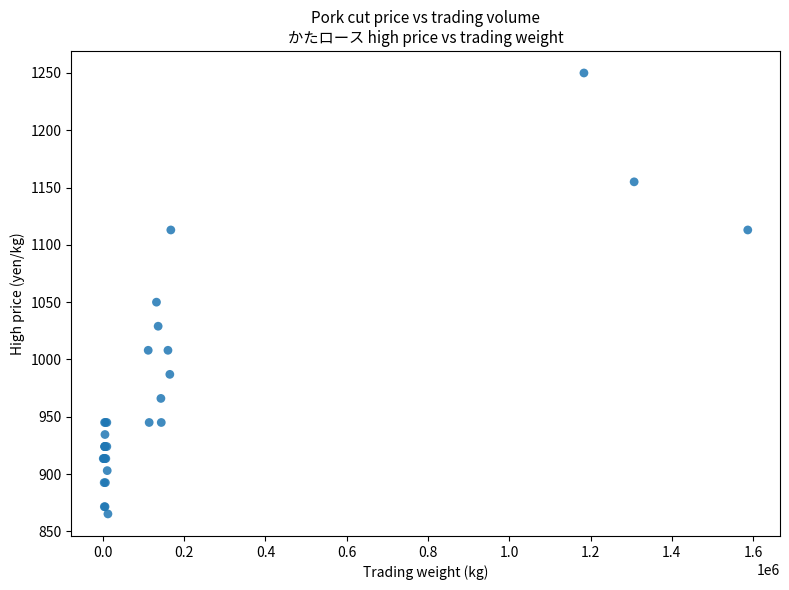

What Y value in the scatter plot is closest to 1057?

1050.0